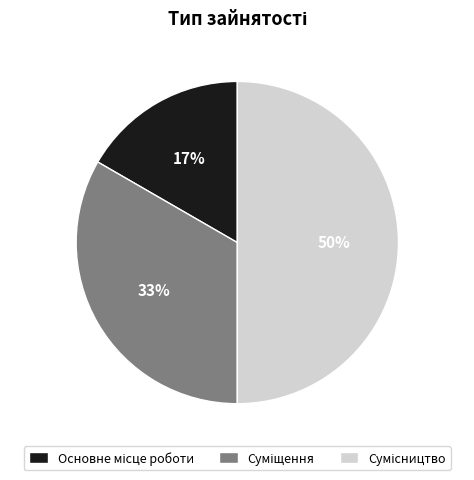

To the nearest percent, what is the average slice percentage?

33%